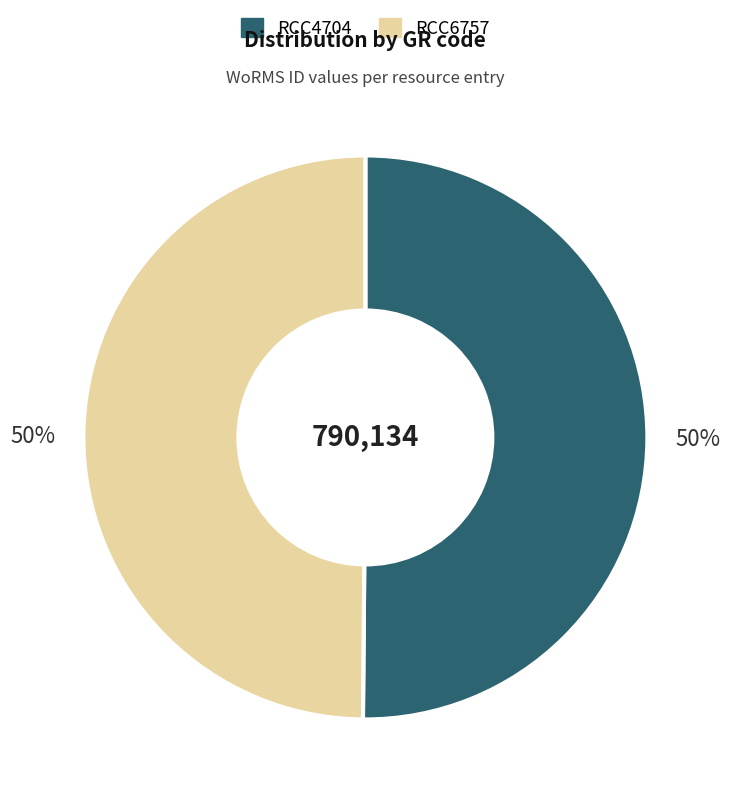

To the nearest percent, what is the combined percentage of RCC4704 and RCC6757?

100%